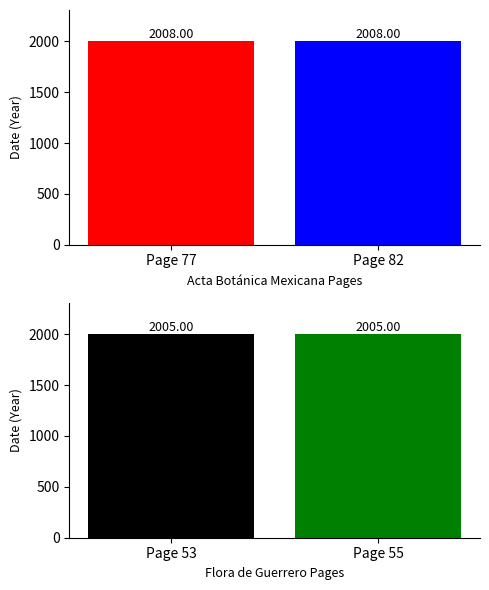

Rank the categories by Acta Botánica Mexicana value from lowest to highest.

Page 77, Page 82